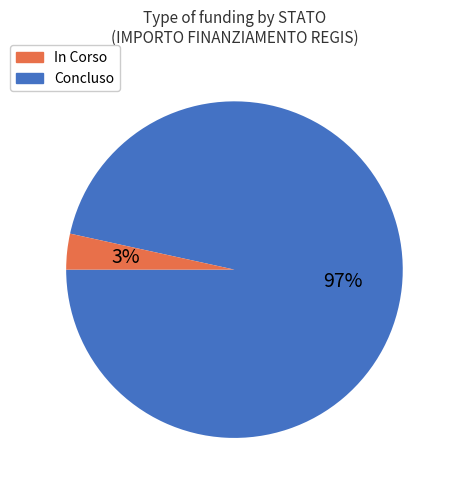

What percentage is the Concluso slice, to the nearest percent?

3%